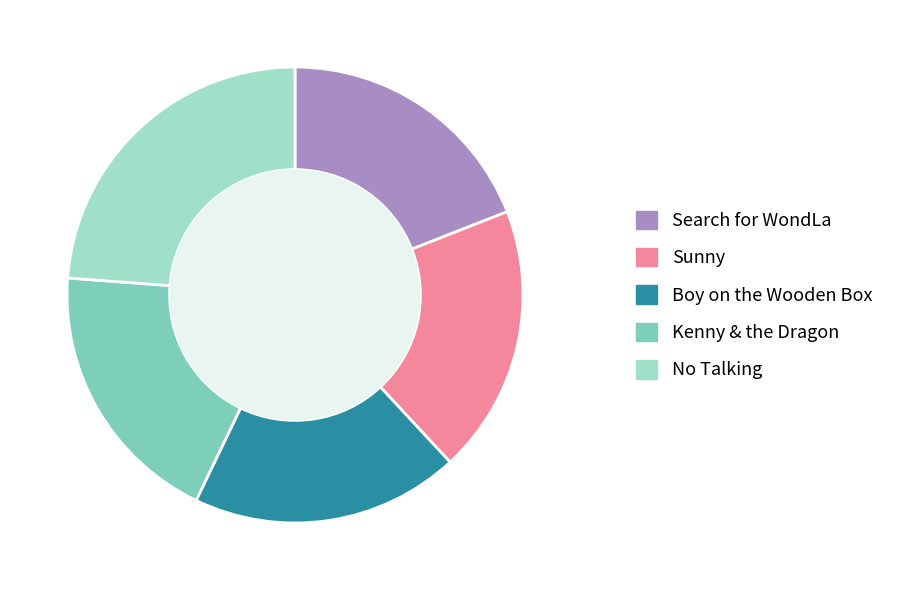

How many slices are in this pie chart?

5